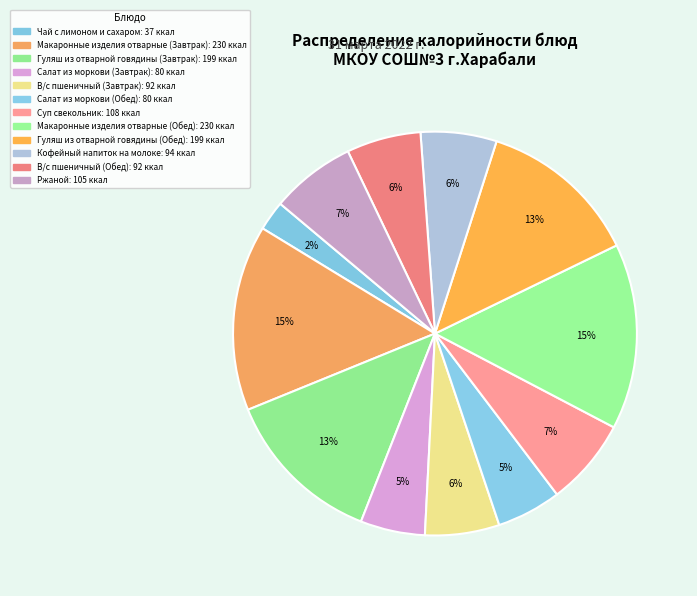

Is the sum of Салат из моркови (Завтрак) and Гуляш из отварной говядины (Обед) greater than half?

No